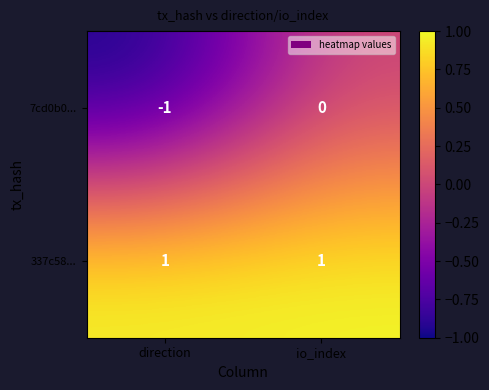

At which category is the sum across all series the highest?

io_index